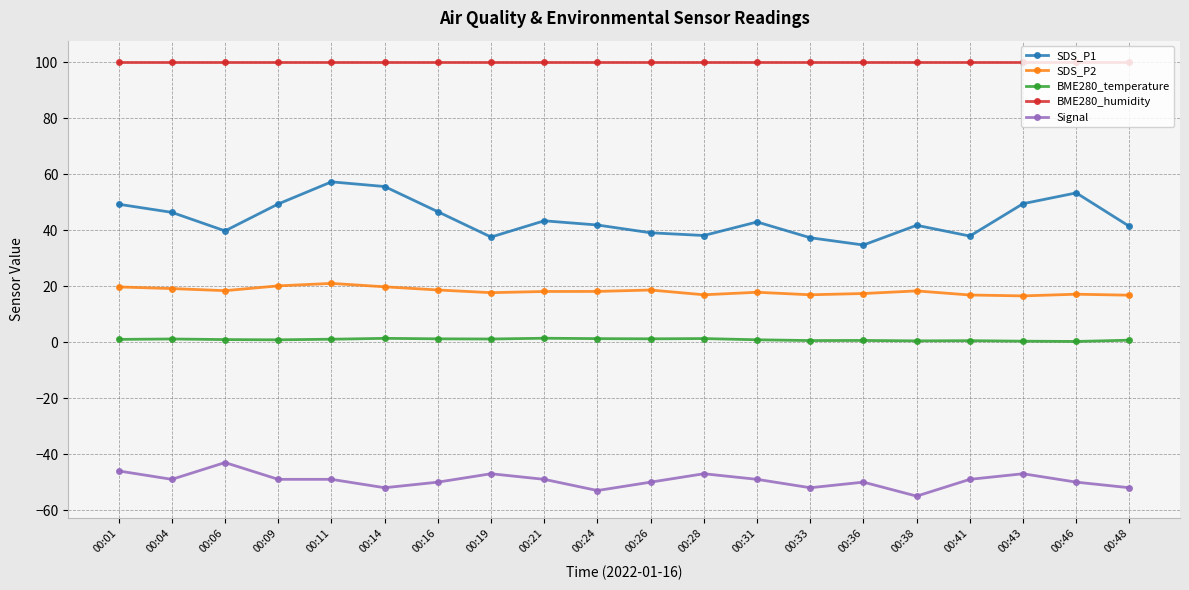

Does the chart have visible grid lines?

Yes